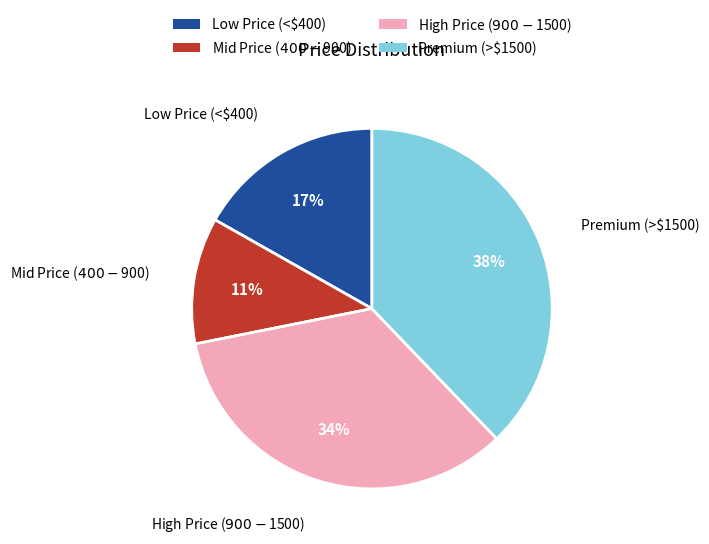

To the nearest percent, what is the average slice percentage?

25%